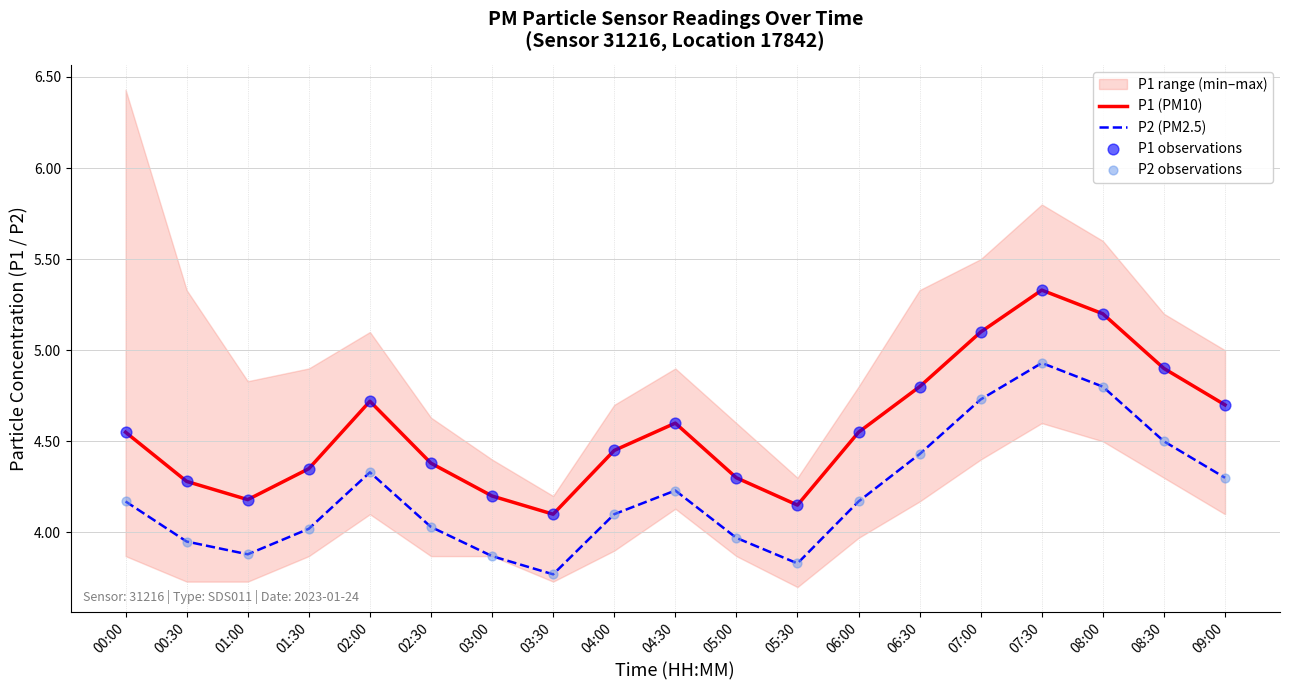

Is the value of P1 observations at 00:30 greater than the value of P2 (PM2.5) at 01:00?

Yes